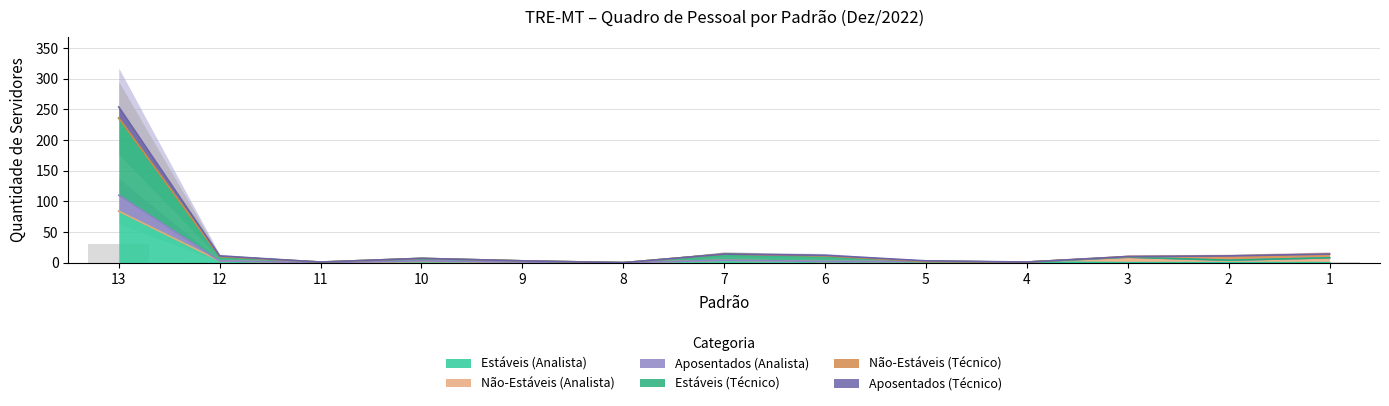

What is the greatest value displayed?

254.0